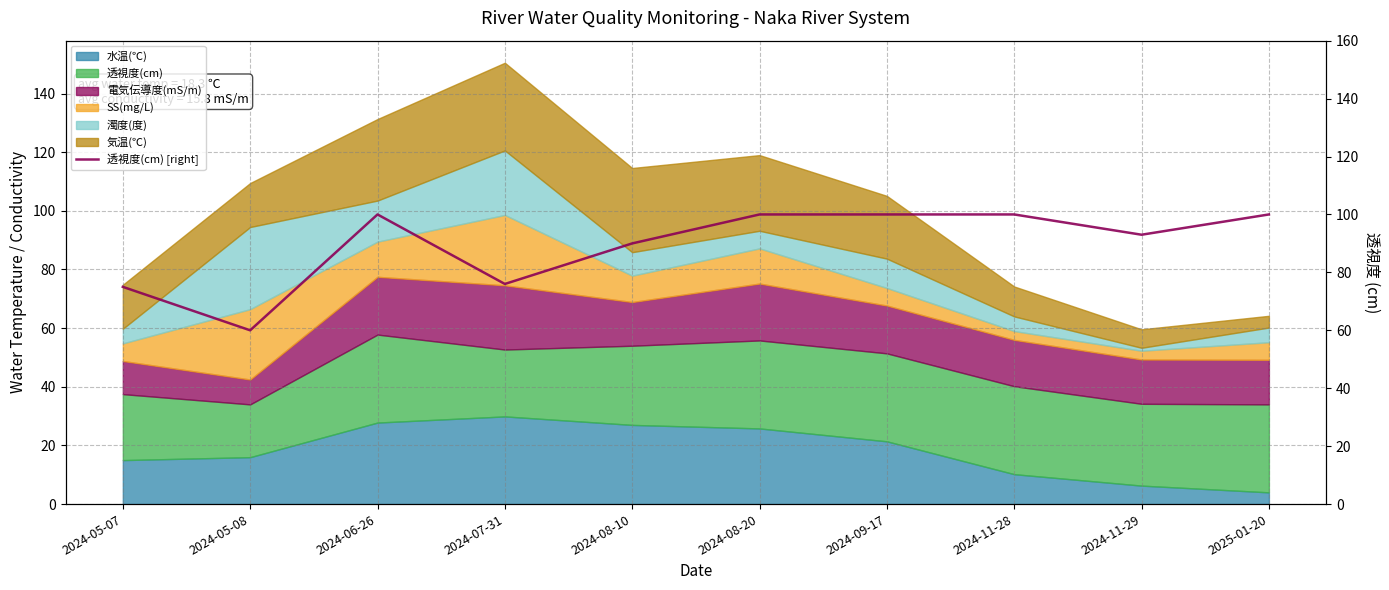

What is the value of the 6th point from the left?

100